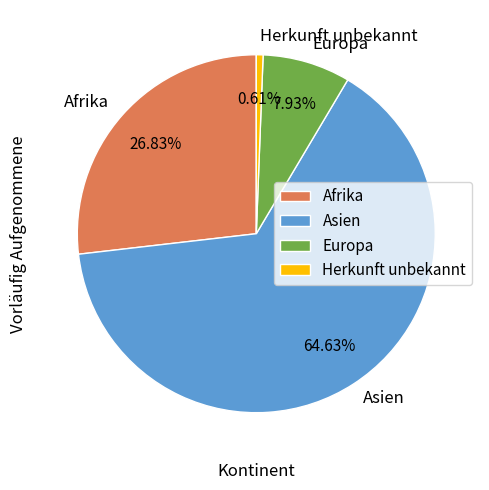

True or false: Afrika accounts for 27% of the total.

True